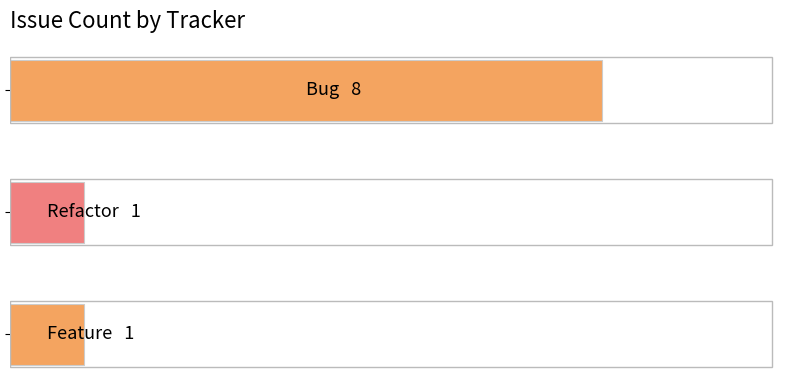

Are the bars horizontal?

Yes